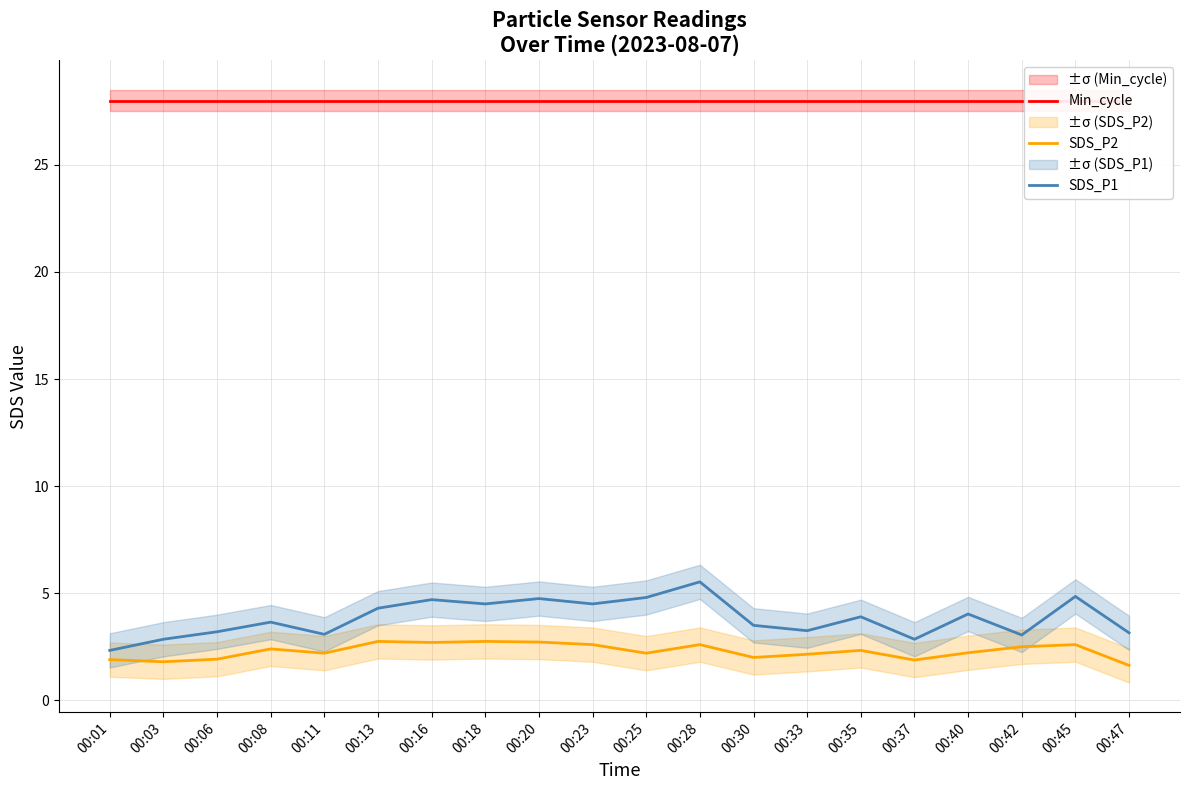

How many data points in SDS_P1 are less than 3?

3